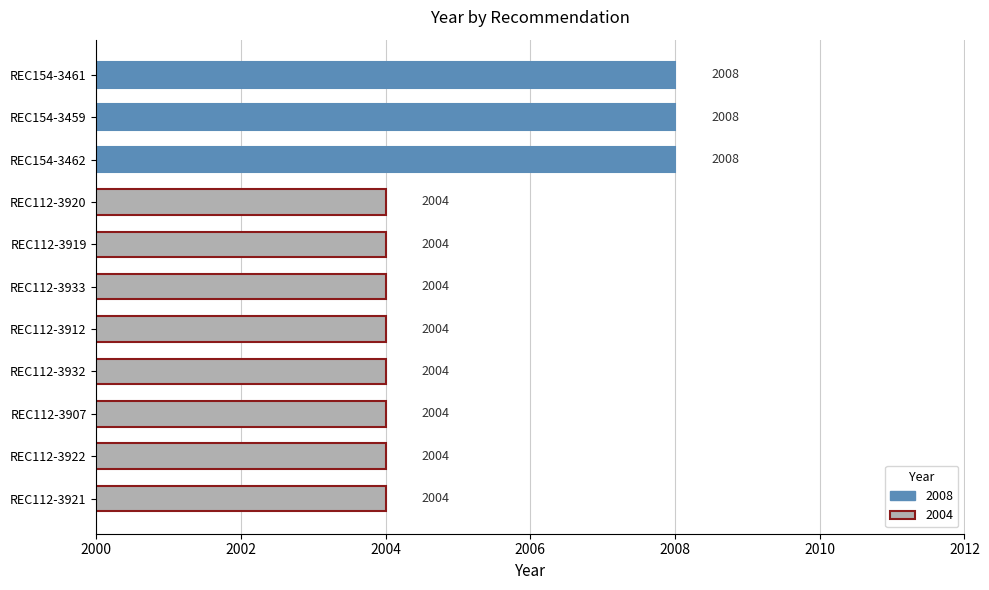

What is the ratio of the value at REC112-3919 to the value at REC112-3912?

1.0